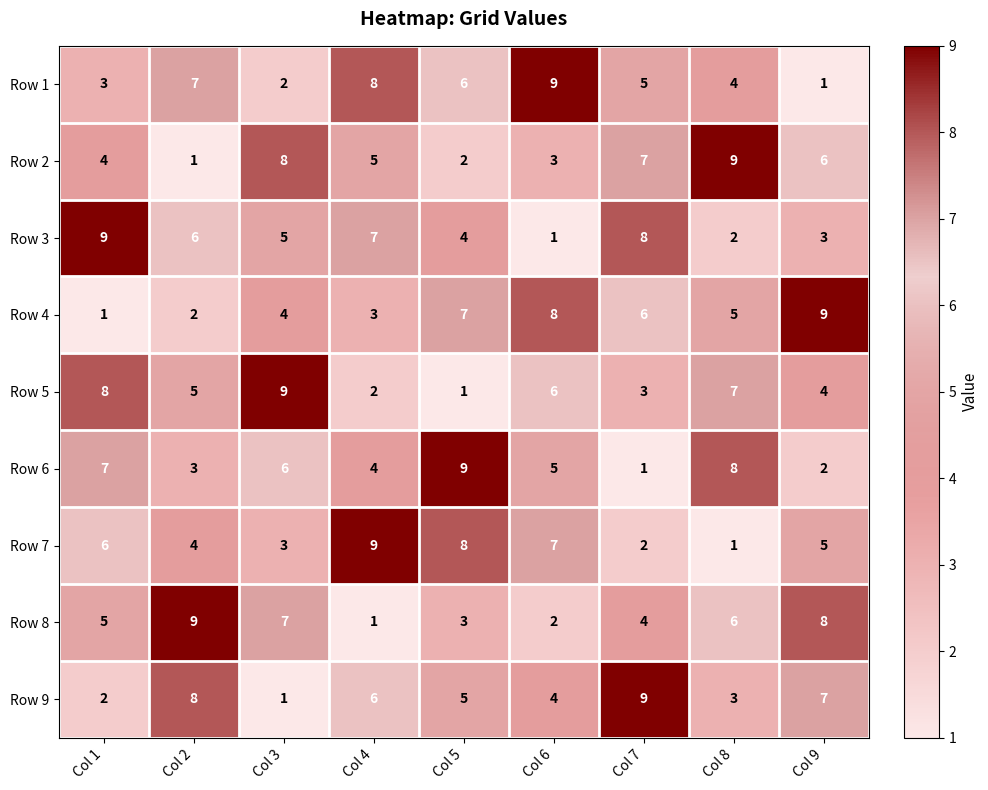

What is the spread (max minus min) of values at Col 4?

8